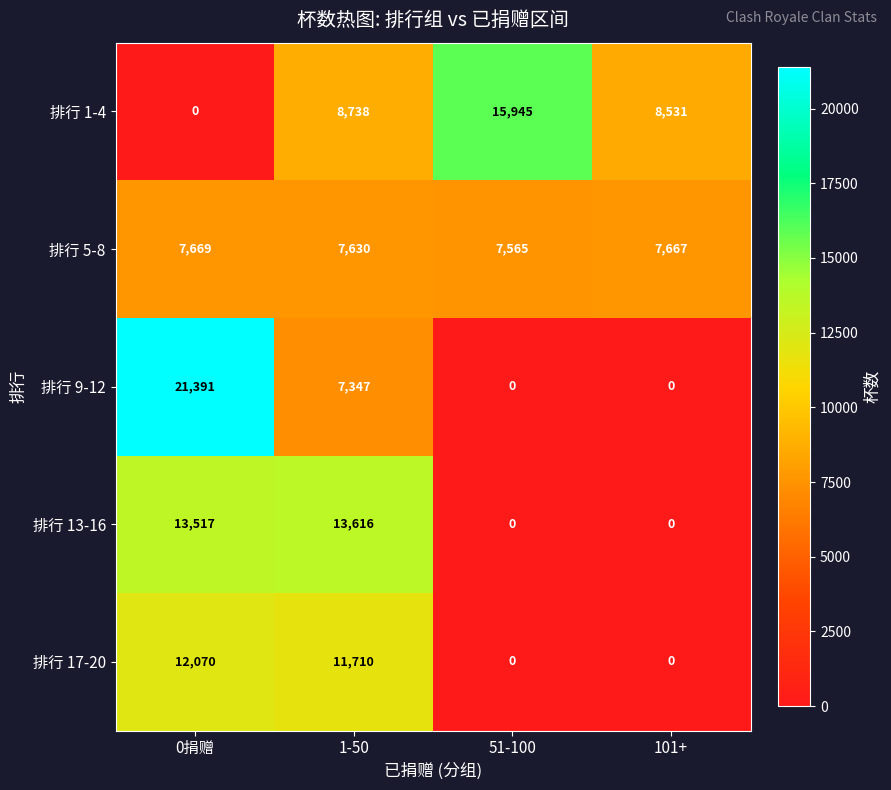

True or false: 排行 5-8 has a value of 3151 at 101+.

False